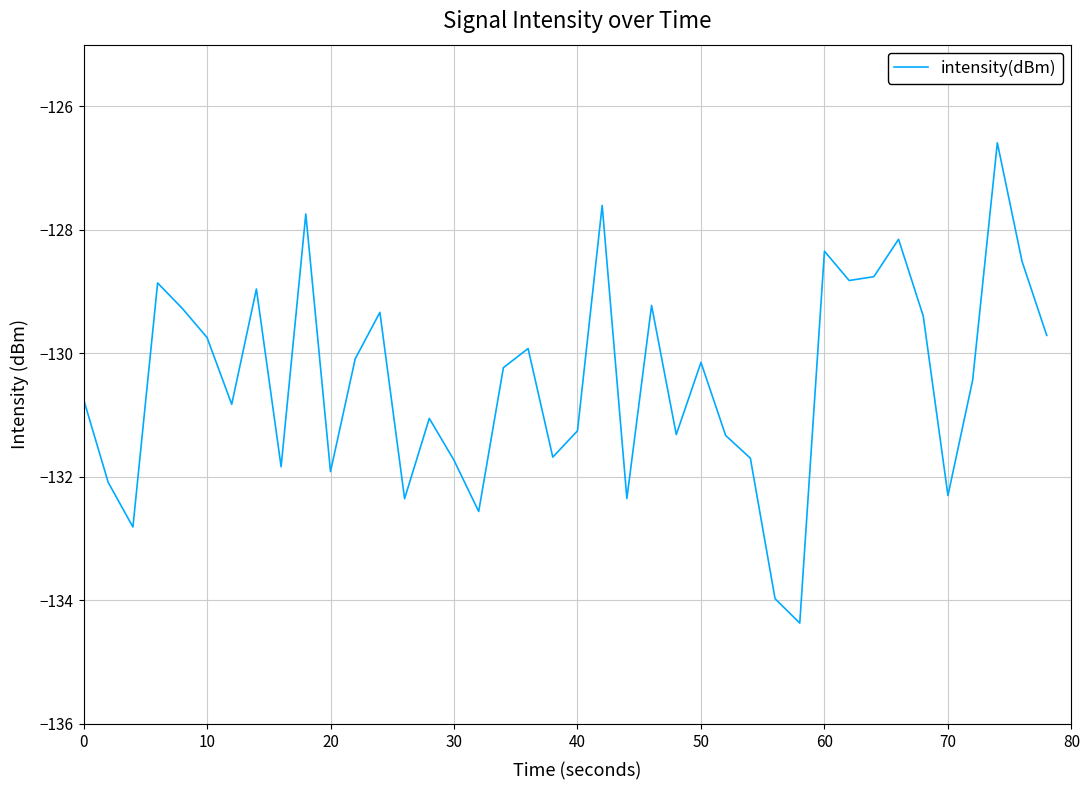

What is the difference between the maximum and minimum values?

7.8